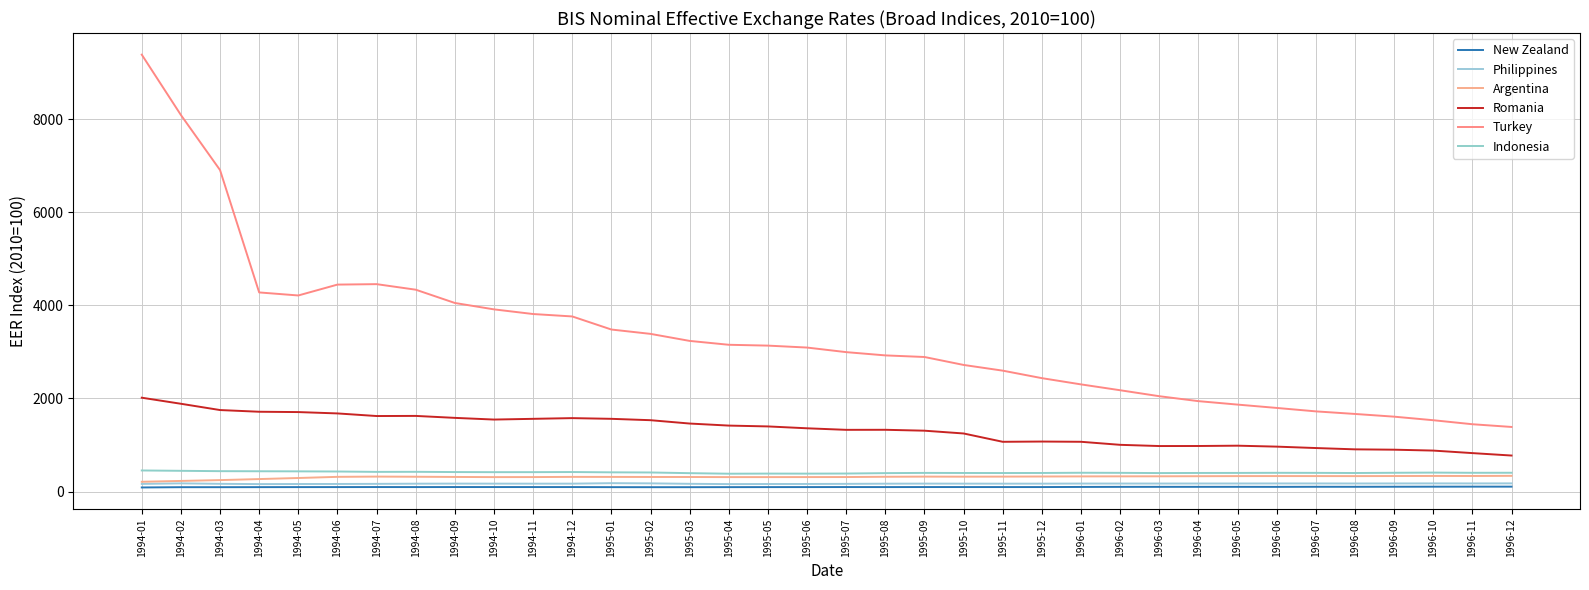

True or false: Philippines and Romania intersect in this chart.

False